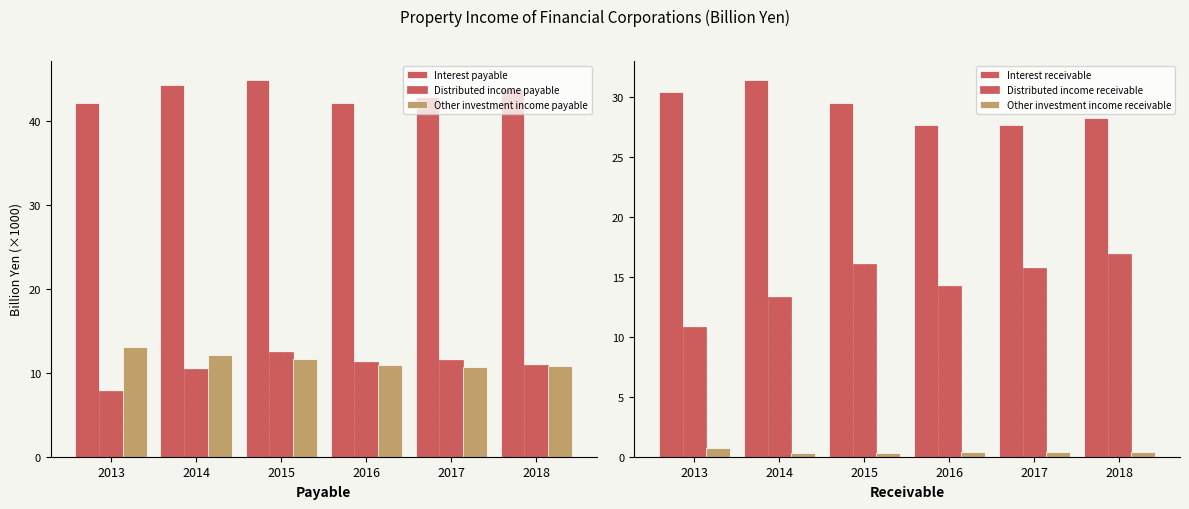

Reading left to right, extract all data points from this chart.

Interest payable: 42.1	44.2	44.8	42.1	42.9	43.8
Distributed income payable: 7.8	10.5	12.5	11.3	11.5	10.9
Other investment income payable: 13.0	12.1	11.7	10.9	10.7	10.8
Interest receivable: 30.4	31.4	29.5	27.7	27.7	28.3
Distributed income receivable: 10.9	13.3	16.1	14.2	15.7	16.9
Other investment income receivable: 0.7	0.4	0.4	0.4	0.4	0.4